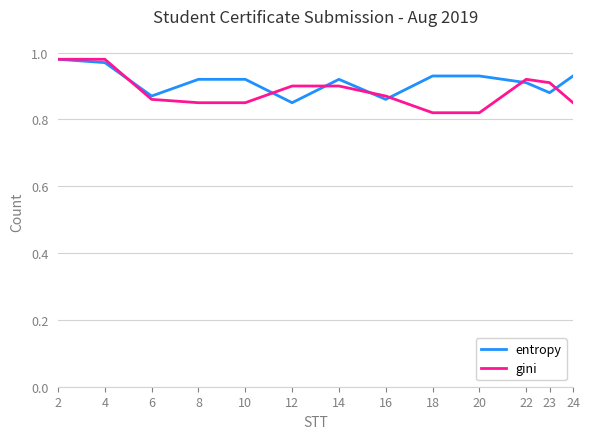

True or false: gini has a value of 0.9 at 16.

True